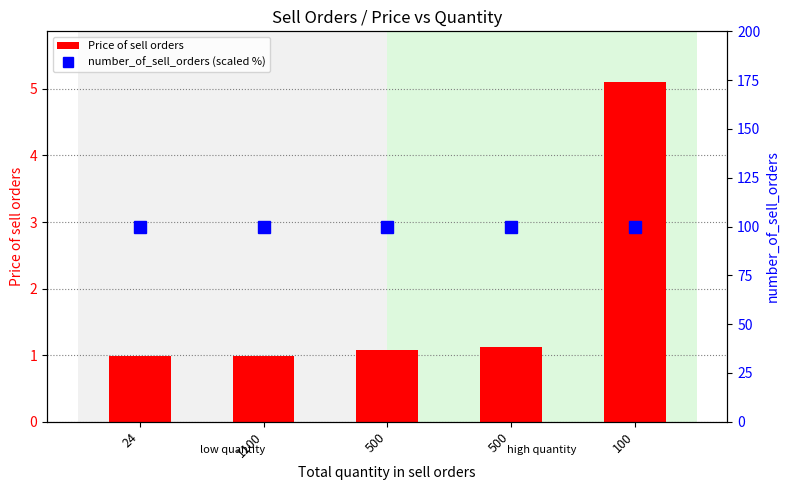

Rank the series by their maximum value, from highest to lowest.

number_of_sell_orders (scaled %), Price of sell orders